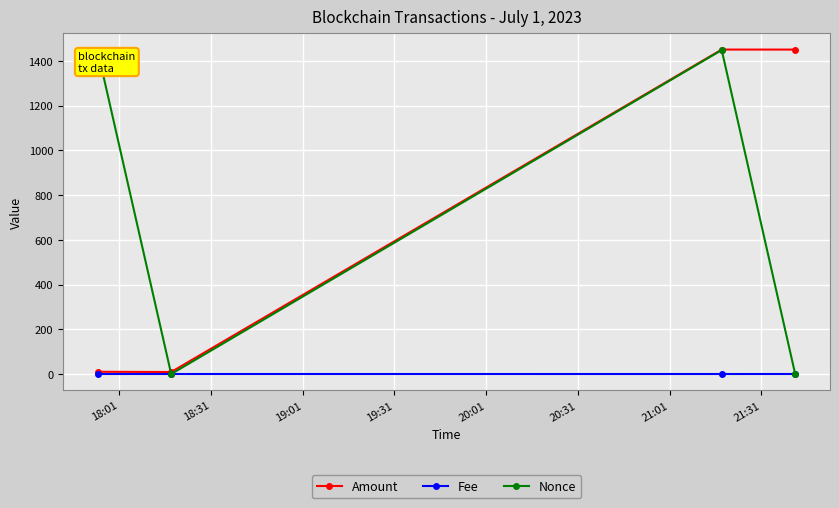

At how many categories does at least one series exceed 421?

3